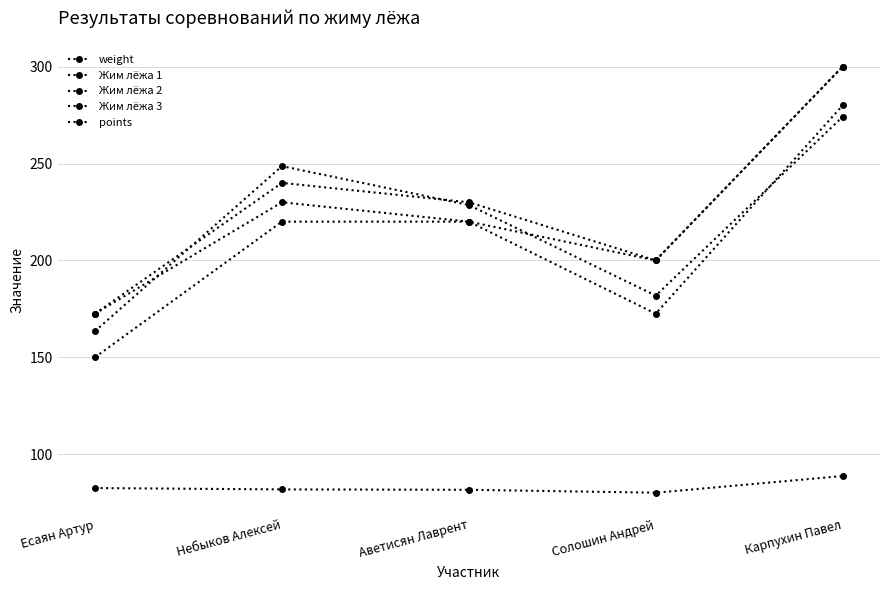

Reading left to right, list all the values displayed in this chart.

weight: 82.5	81.8	81.6	80.1	88.7
Жим лёжа 1: 150.0	220.0	220.0	172.5	280.0
Жим лёжа 2: 172.5	230.0	220.0	200.0	300.0
Жим лёжа 3: 172.5	240.0	230.0	200.0	300.0
points: 163.5	248.6	228.6	181.8	274.1